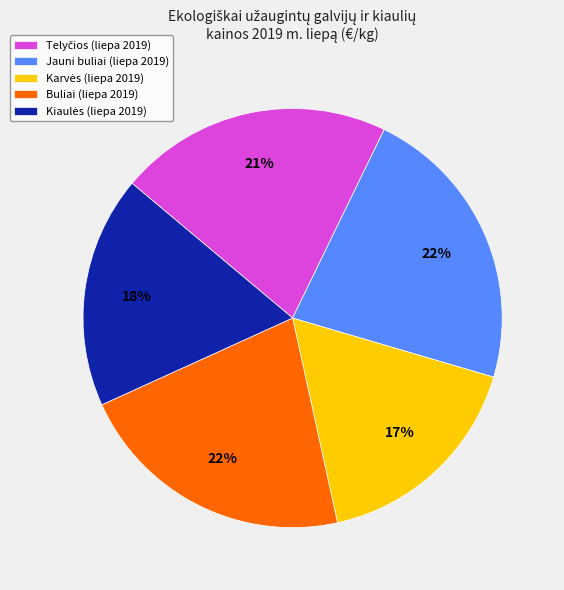

Is there any slice that represents more than half of the pie?

No